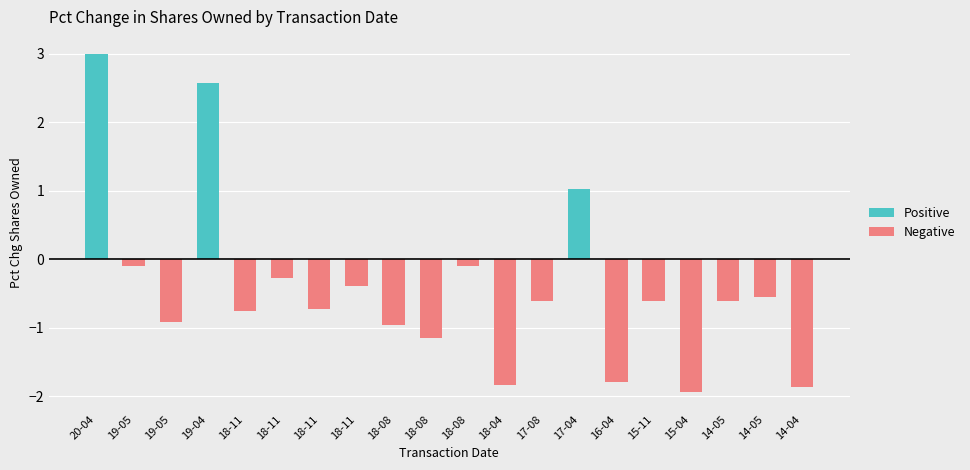

What is the difference between the second highest and minimum values in the Positive series?

2.6